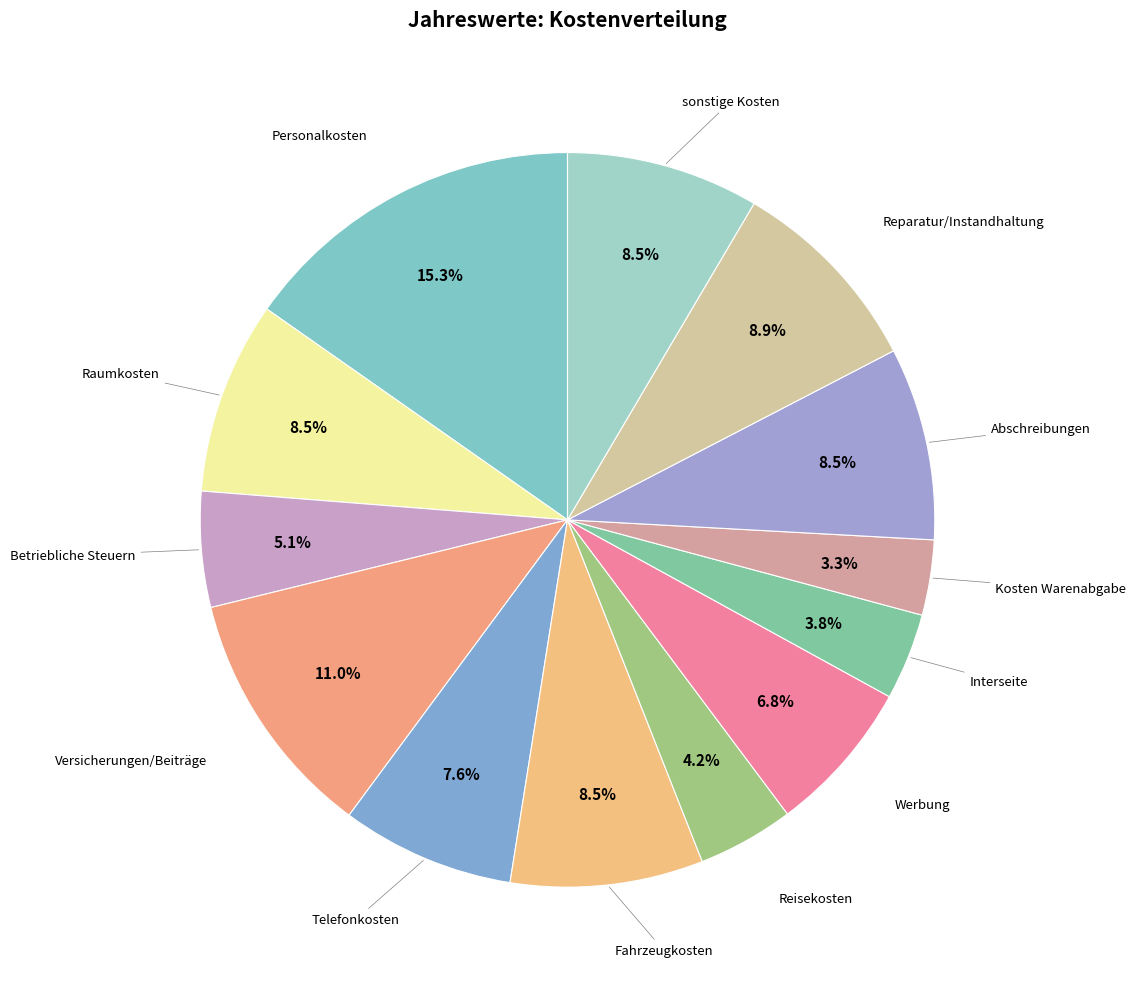

How many slices are in this pie chart?

13